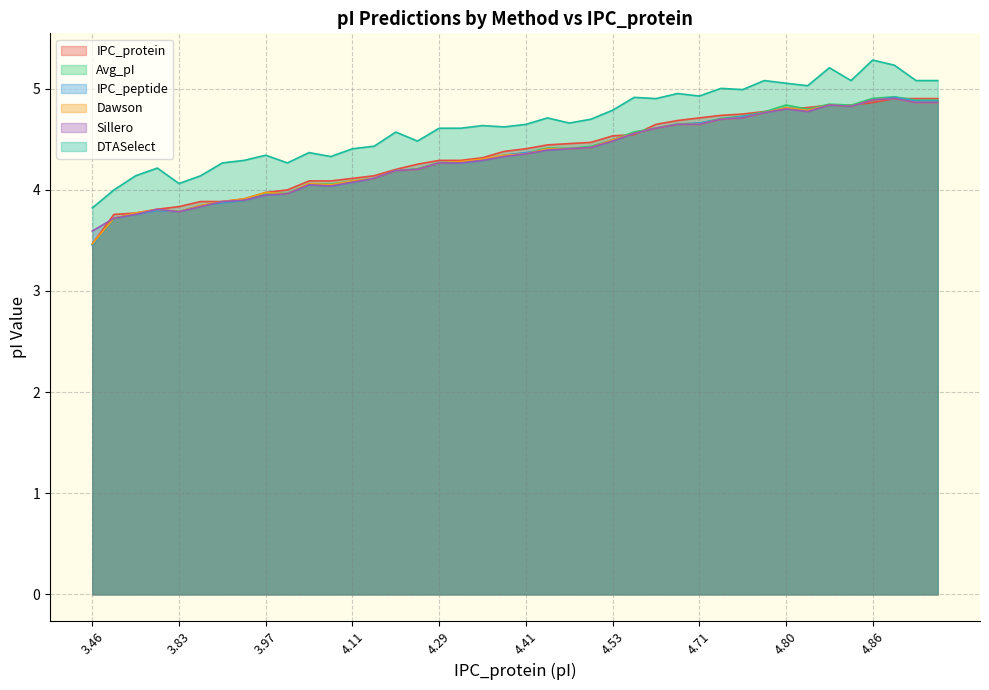

Reading left to right, list all the values displayed in this chart.

IPC_protein: 3.5	3.8	3.8	3.8	3.8	3.9	3.9	3.9	4.0	4.0	4.1	4.1	4.1	4.1	4.2	4.3	4.3	4.3	4.3	4.4	4.4	4.4	4.5	4.5	4.5	4.5	4.6	4.7	4.7	4.7	4.7	4.8	4.8	4.8	4.8	4.8	4.9	4.9	4.9	4.9
Avg_pI: 3.5	3.7	3.8	3.8	3.8	3.8	3.9	3.9	4.0	4.0	4.1	4.1	4.1	4.1	4.2	4.2	4.3	4.3	4.3	4.3	4.4	4.4	4.4	4.4	4.5	4.6	4.6	4.7	4.7	4.7	4.7	4.8	4.8	4.8	4.8	4.8	4.9	4.9	4.9	4.9
IPC_peptide: 3.5	3.7	3.8	3.8	3.8	3.8	3.9	3.9	3.9	4.0	4.0	4.0	4.1	4.1	4.2	4.2	4.3	4.3	4.3	4.3	4.4	4.4	4.4	4.4	4.5	4.6	4.6	4.6	4.7	4.7	4.7	4.8	4.8	4.8	4.8	4.8	4.9	4.9	4.9	4.9
Dawson: 3.5	3.7	3.8	3.8	3.8	3.8	3.9	3.9	4.0	4.0	4.1	4.0	4.1	4.1	4.2	4.2	4.3	4.3	4.3	4.3	4.4	4.4	4.4	4.4	4.5	4.6	4.6	4.6	4.6	4.7	4.7	4.8	4.8	4.8	4.8	4.8	4.9	4.9	4.9	4.9
Sillero: 3.6	3.7	3.8	3.8	3.8	3.8	3.9	3.9	3.9	4.0	4.0	4.0	4.1	4.1	4.2	4.2	4.3	4.3	4.3	4.3	4.4	4.4	4.4	4.4	4.5	4.6	4.6	4.6	4.6	4.7	4.7	4.8	4.8	4.8	4.8	4.8	4.9	4.9	4.9	4.9
DTASelect: 3.8	4.0	4.1	4.2	4.1	4.1	4.3	4.3	4.3	4.3	4.4	4.3	4.4	4.4	4.6	4.5	4.6	4.6	4.6	4.6	4.6	4.7	4.7	4.7	4.8	4.9	4.9	5.0	4.9	5.0	5.0	5.1	5.1	5.0	5.2	5.1	5.3	5.2	5.1	5.1